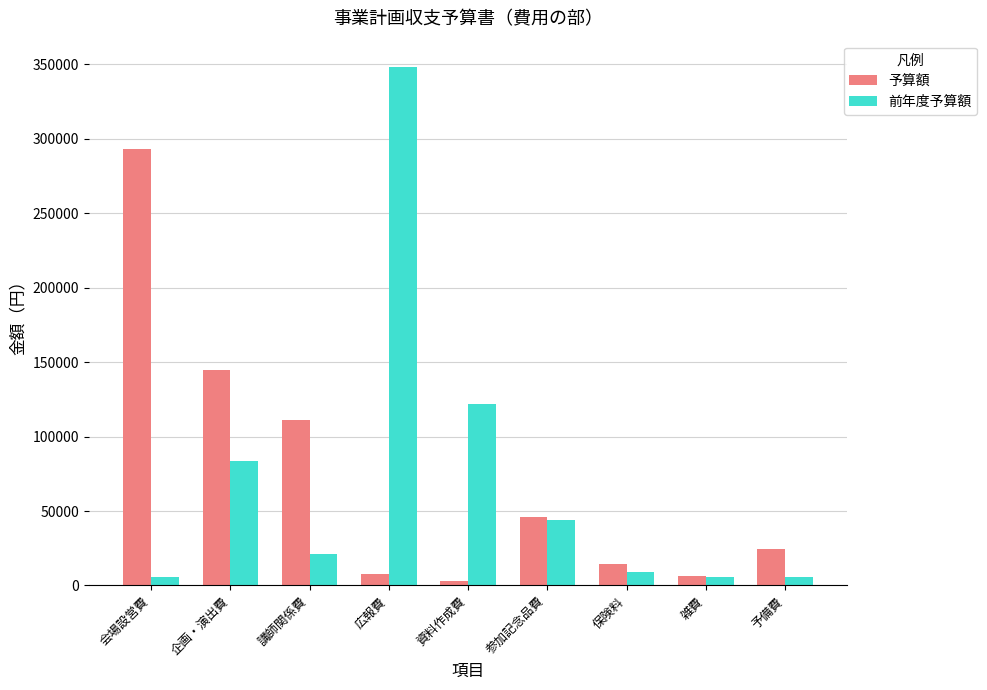

How many groups of bars are there?

9